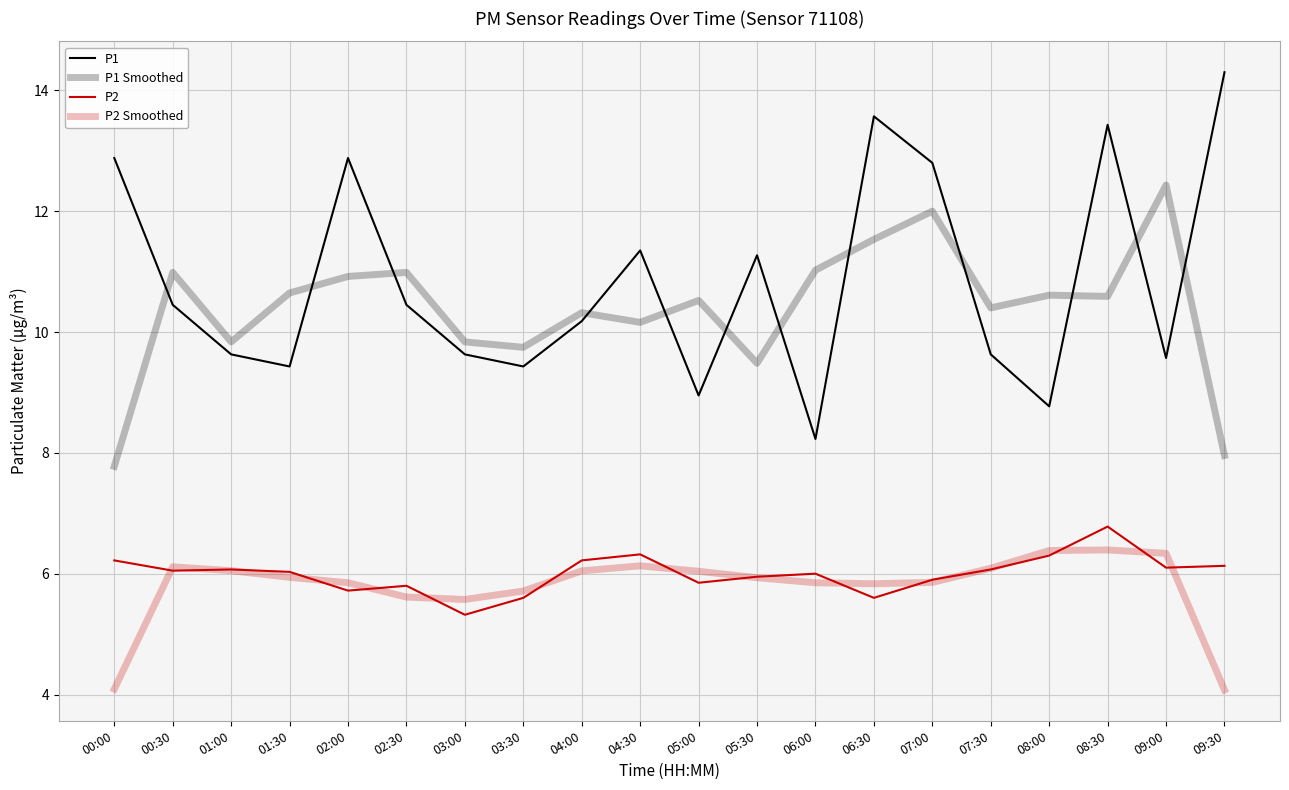

What is the value of the P1 point at the 7th from the left?

9.6